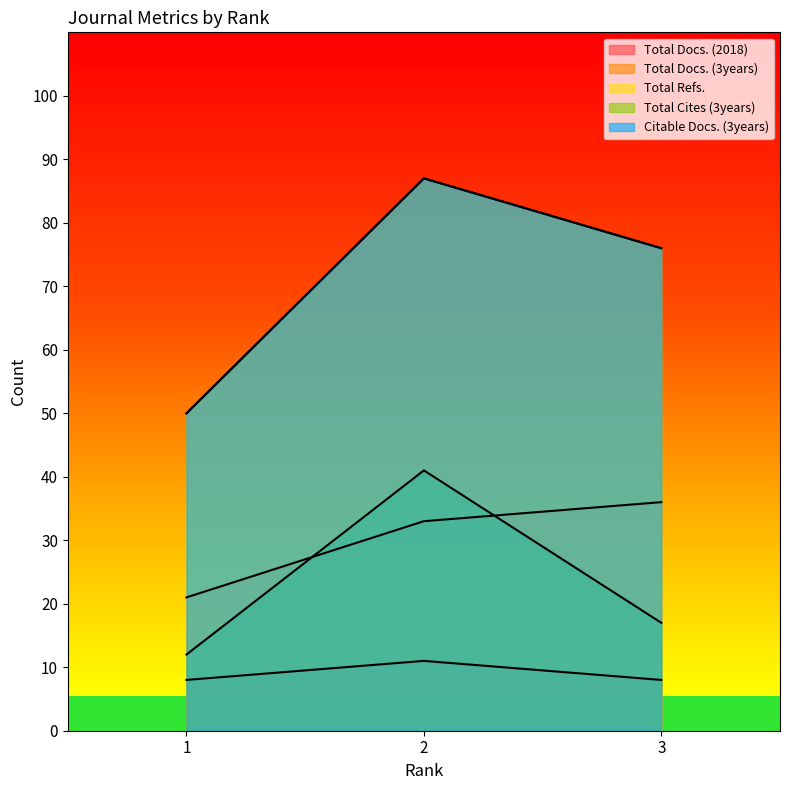

What is the difference between the highest and lowest values at 2?

76